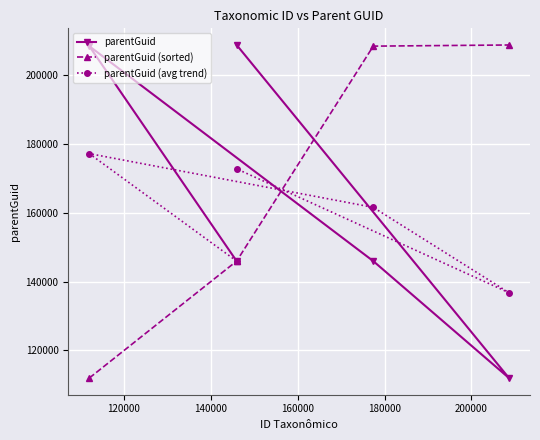

What is the value of the parentGuid point at the 3rd from the left?

208644.0